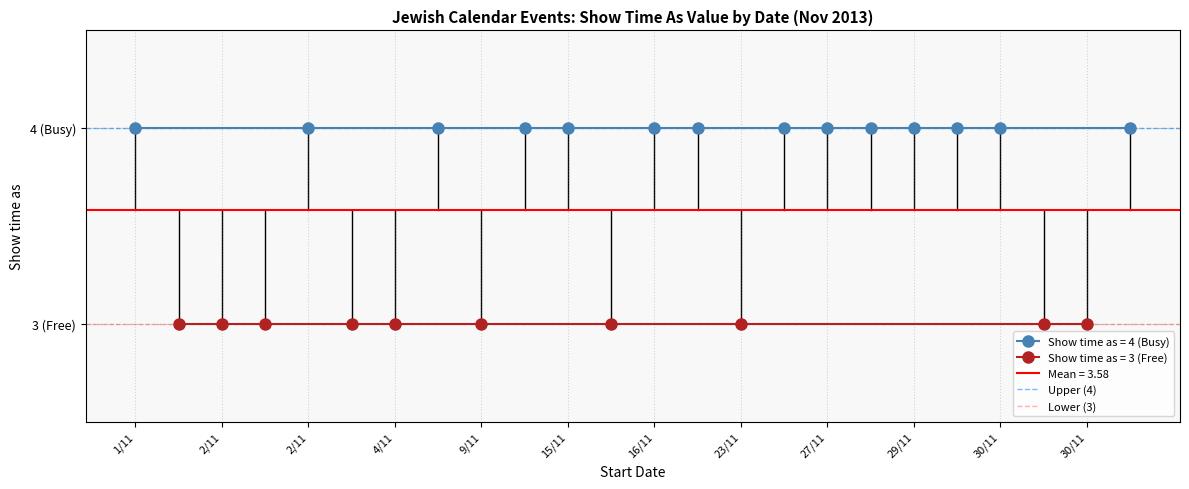

What is the average value of the Lower (3) series?

3